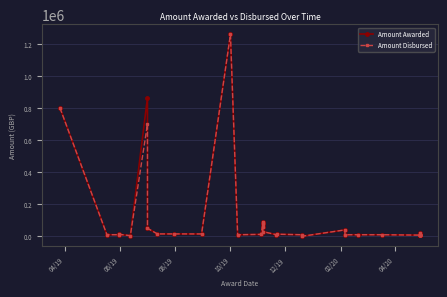

Where does the Amount Disbursed series first go above 10000?

04/19